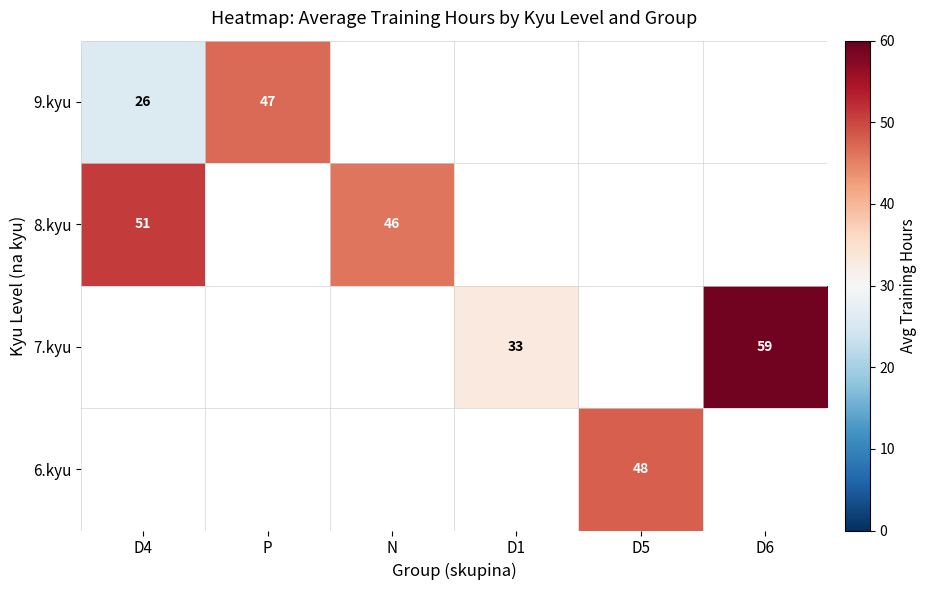

The 8.kyu series shows 73 at N. True or false?

False